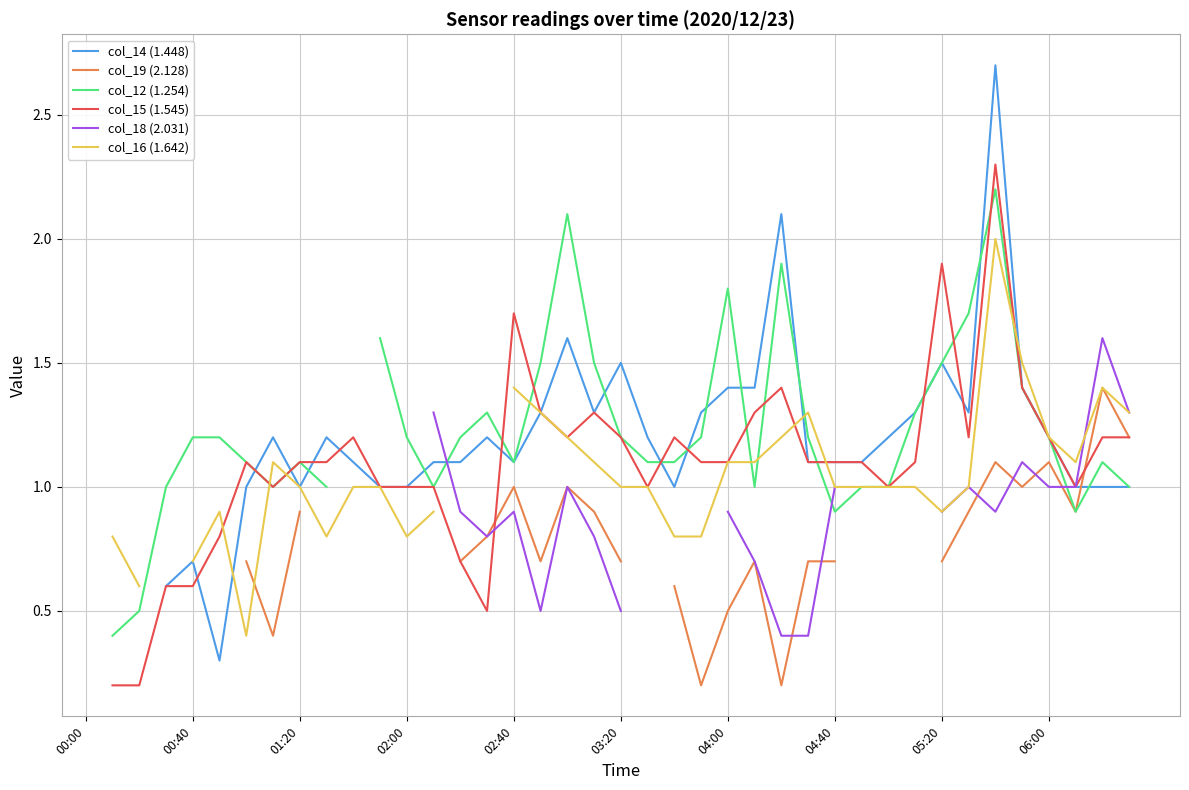

How many lines are shown in the chart?

6